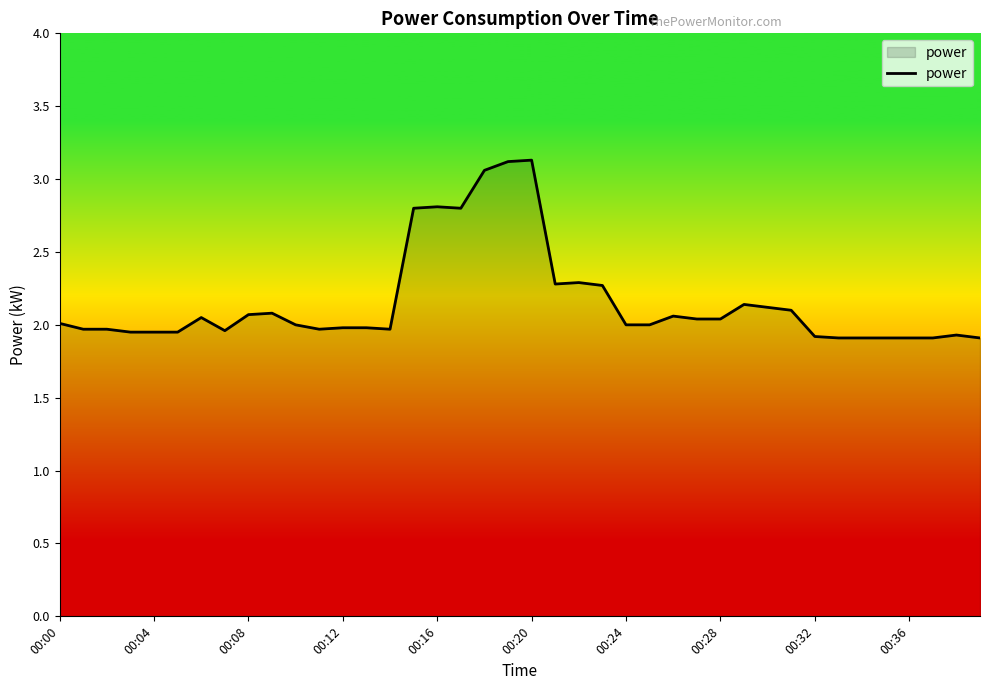

What is the difference between the maximum and minimum values?

1.2